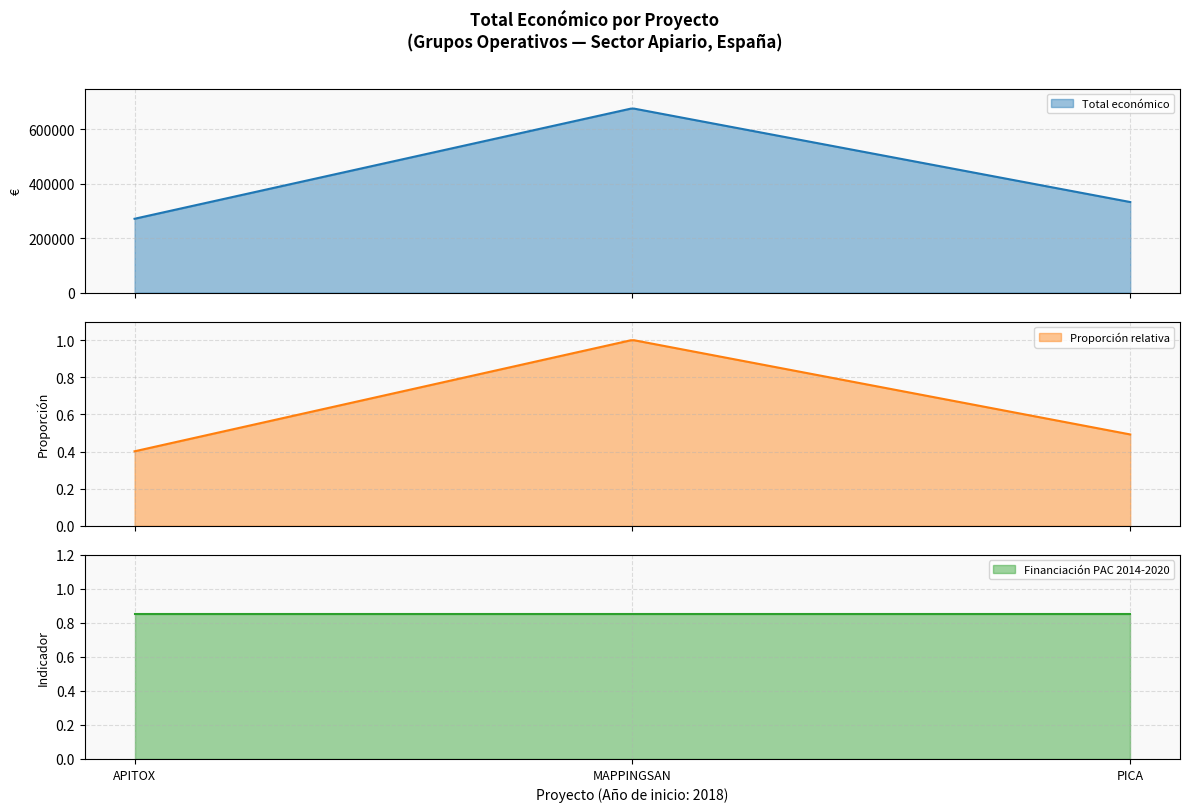

Which category has the highest value across all series?

2018 (MAPPINGSAN)